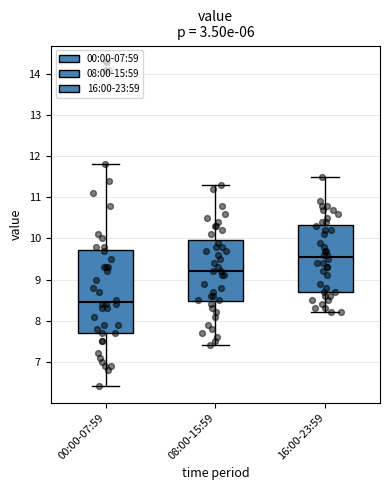

Which box has the lowest median line?

00:00-07:59